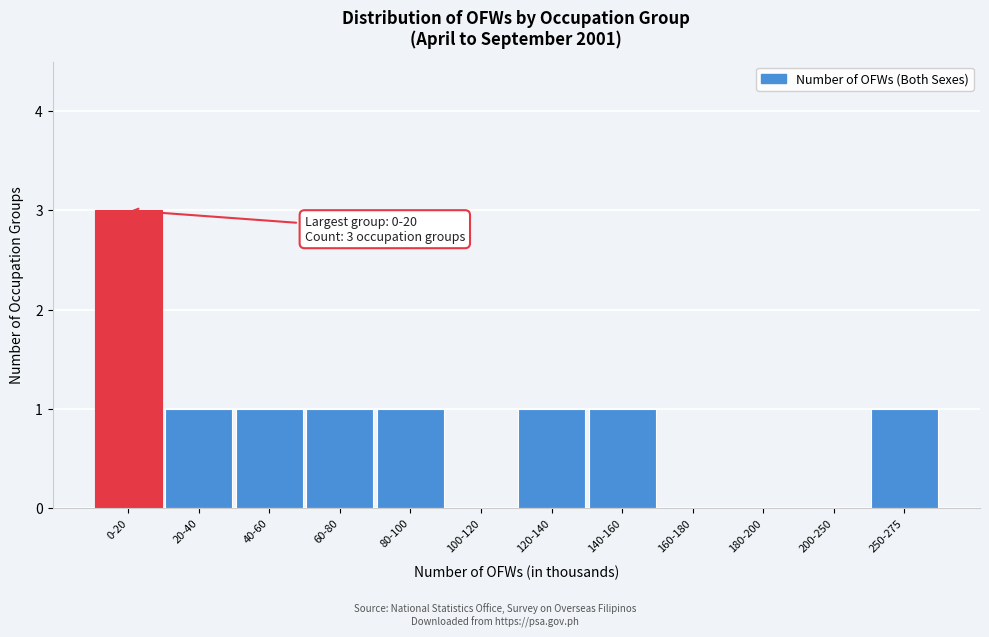

Reading left to right, transcribe all the data shown in this chart.

0-20=3	20-40=1	40-60=1	60-80=1	80-100=1	100-120=0	120-140=1	140-160=1	160-180=0	180-200=0	200-250=0	250-275=1